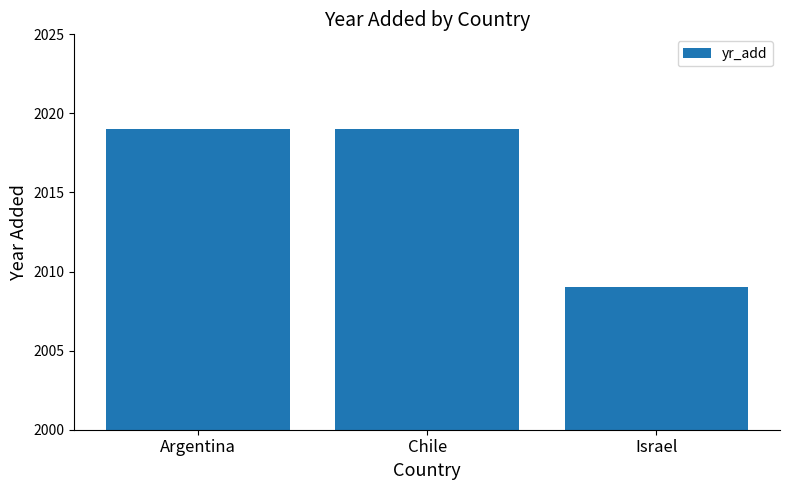

Between Israel and Chile, which is larger?

Chile